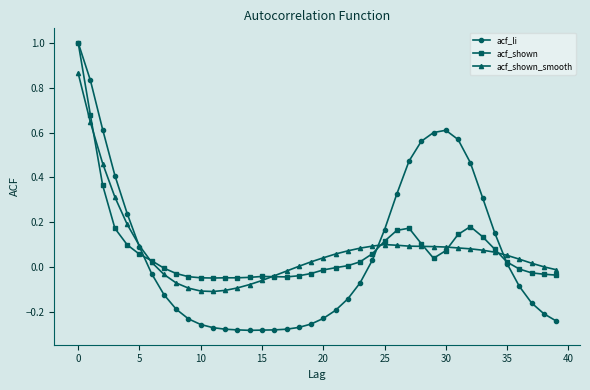

What is the maximum value shown in the chart?

1.0